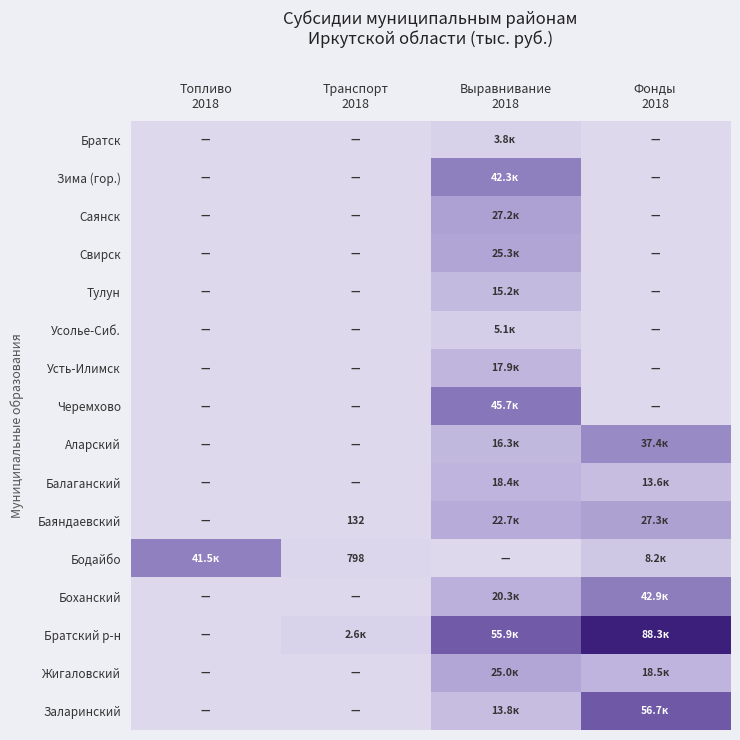

Which category has the highest value across all series?

Фонды
2018